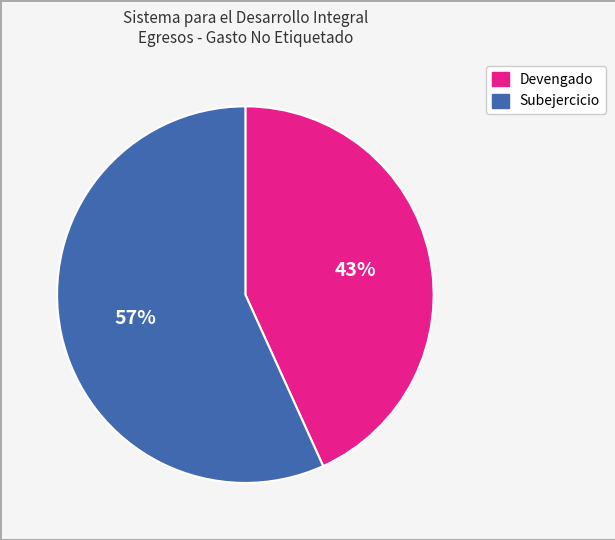

Which slice represents more than half of the pie?

Subejercicio